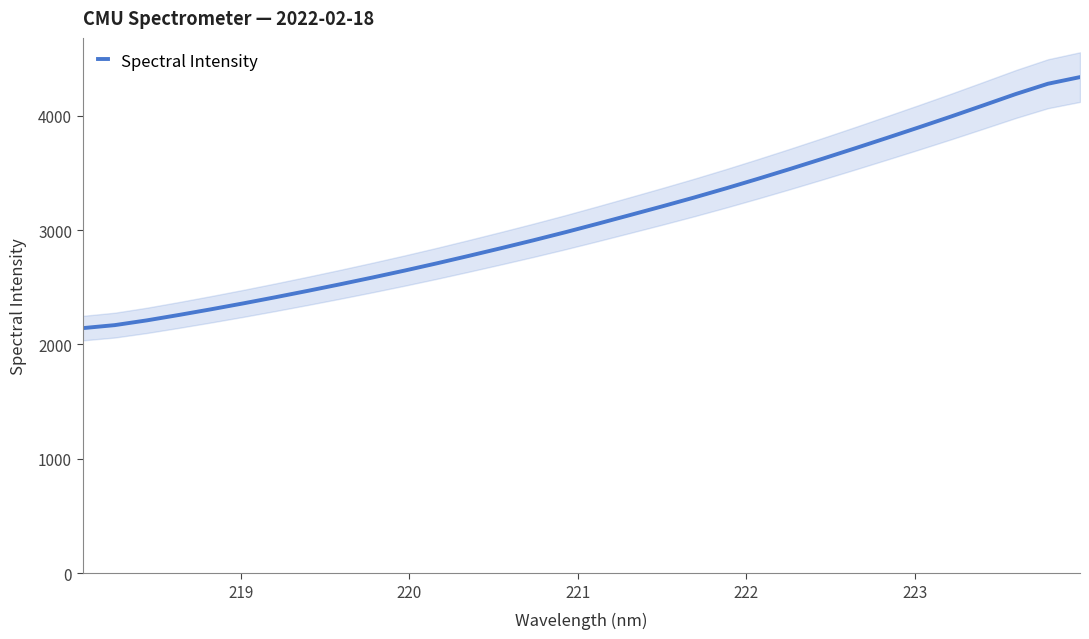

How many lines are shown in the chart?

1